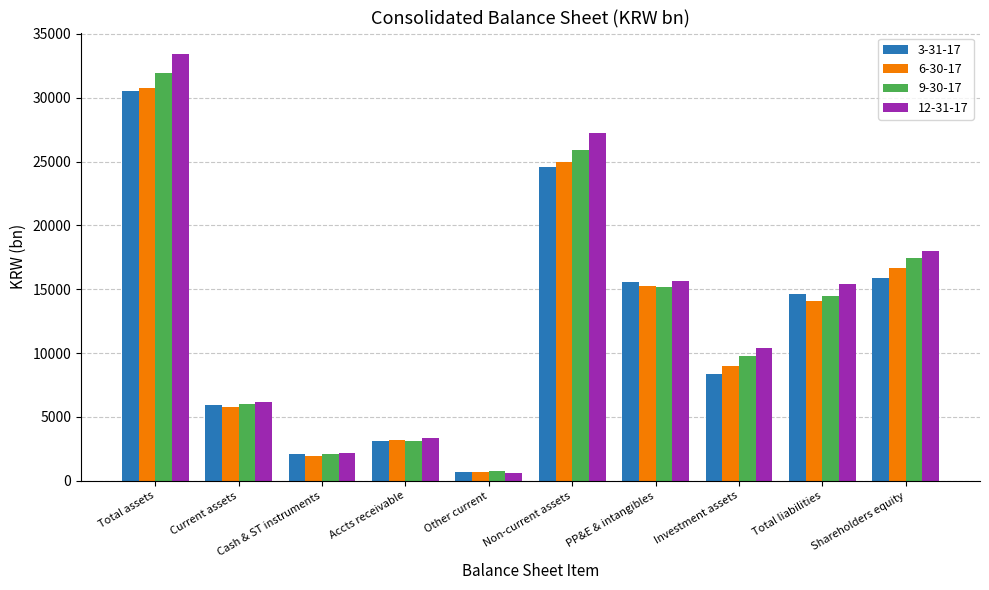

Is it true that 3-31-17 equals 5965.1 at Current assets?

True